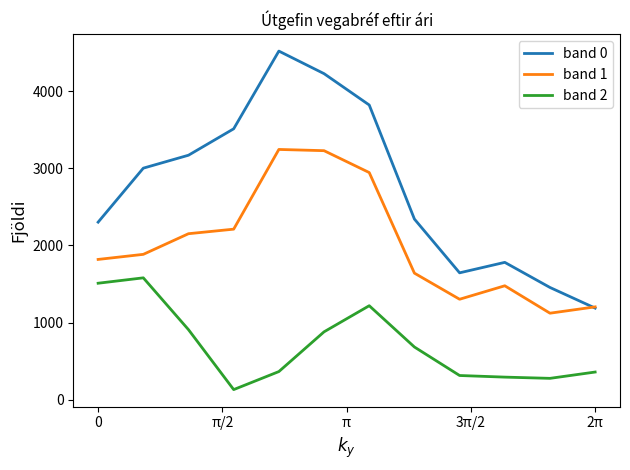

What is the lowest value of the band 0 series?

1187